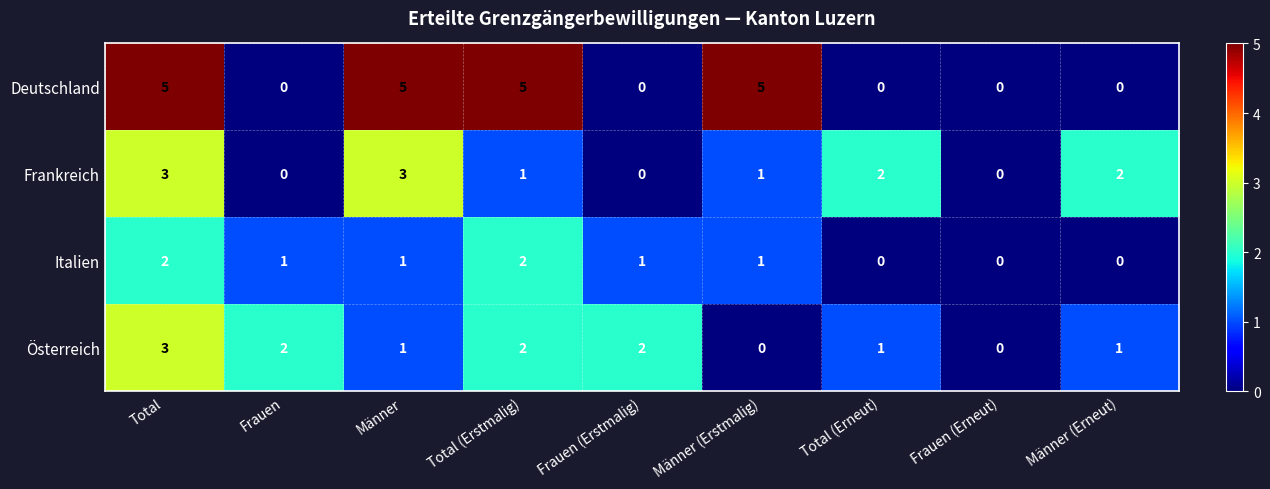

Is it true that Frankreich equals -1 at Frauen (Erneut)?

False